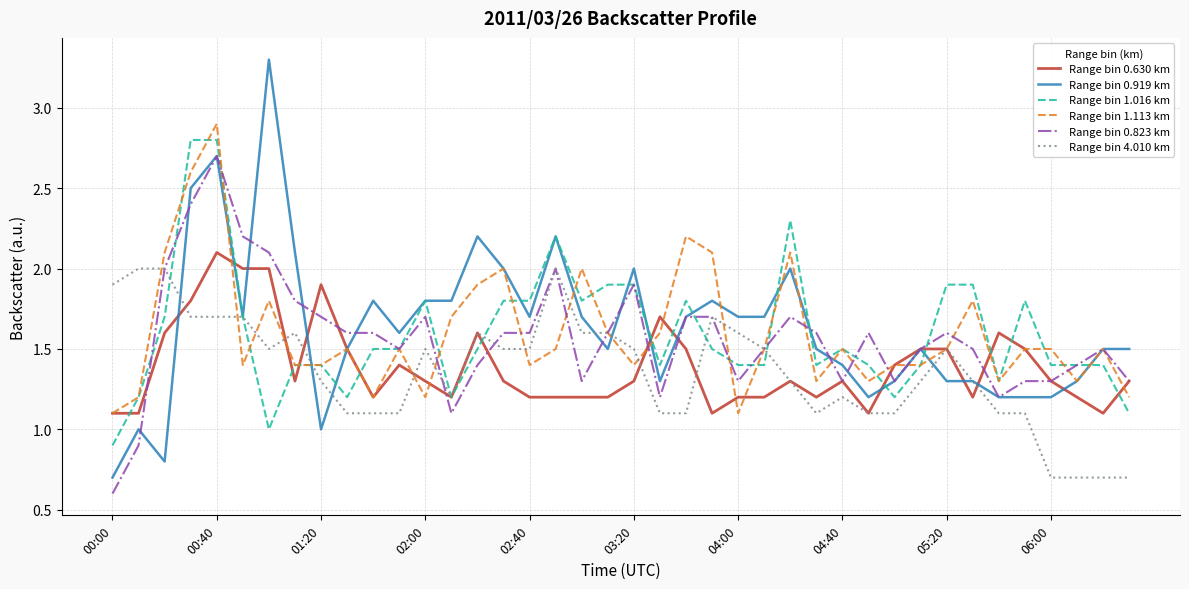

Which series has the largest total across all categories?

Range bin 0.919 km